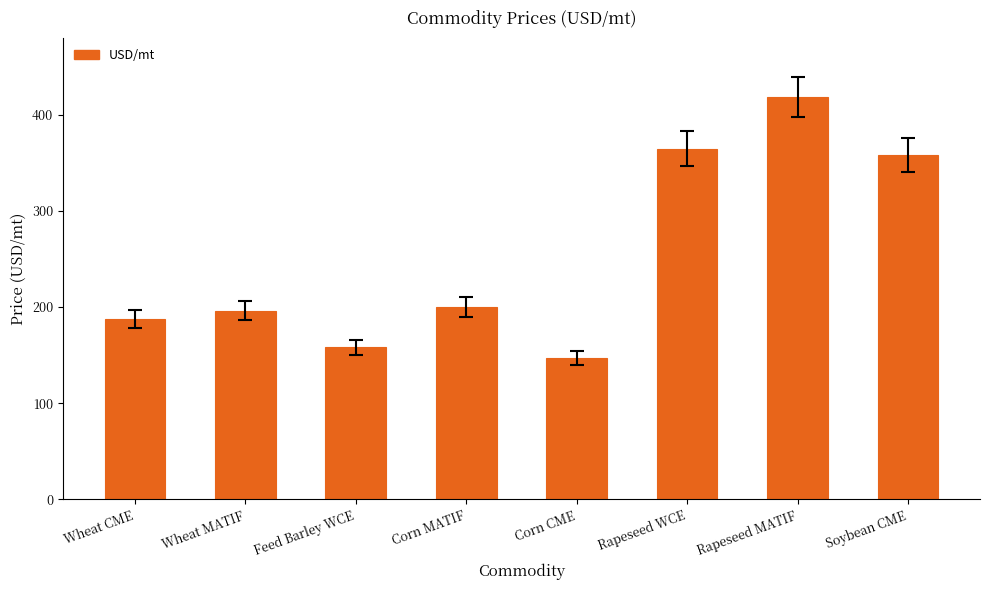

What is the average value?

253.8